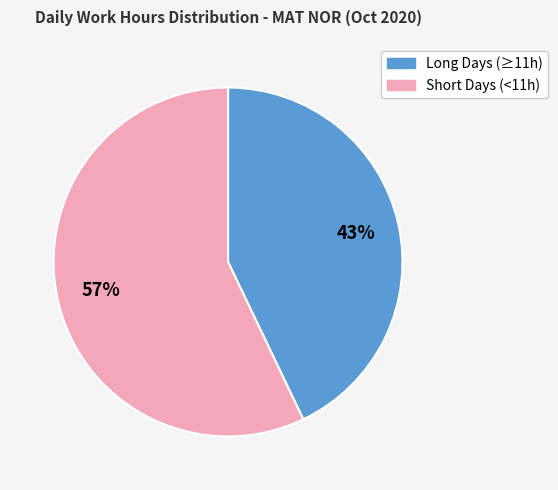

Does any single category account for the majority?

Yes